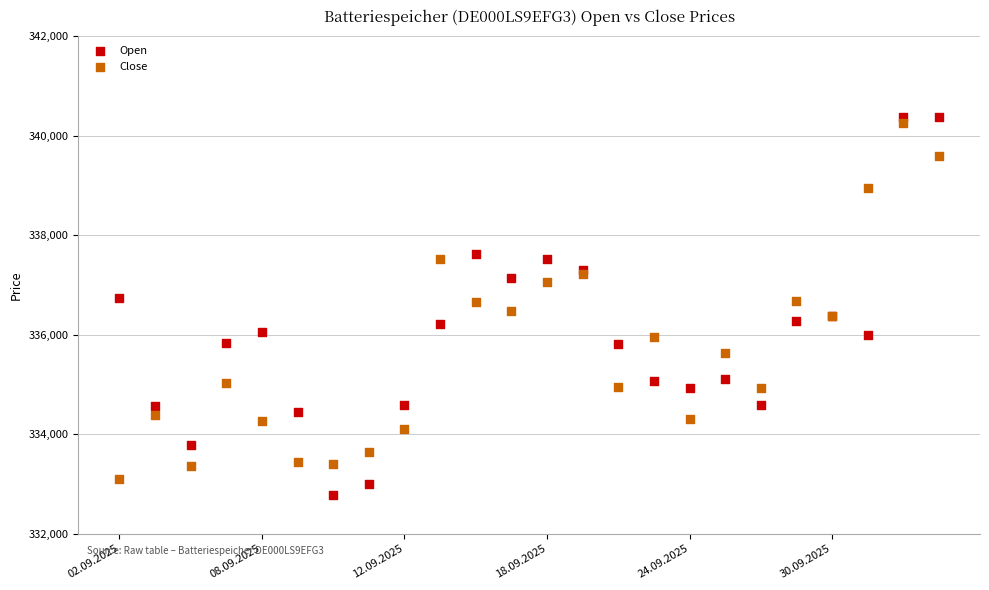

Which series has the widest spread of Y values?

Open